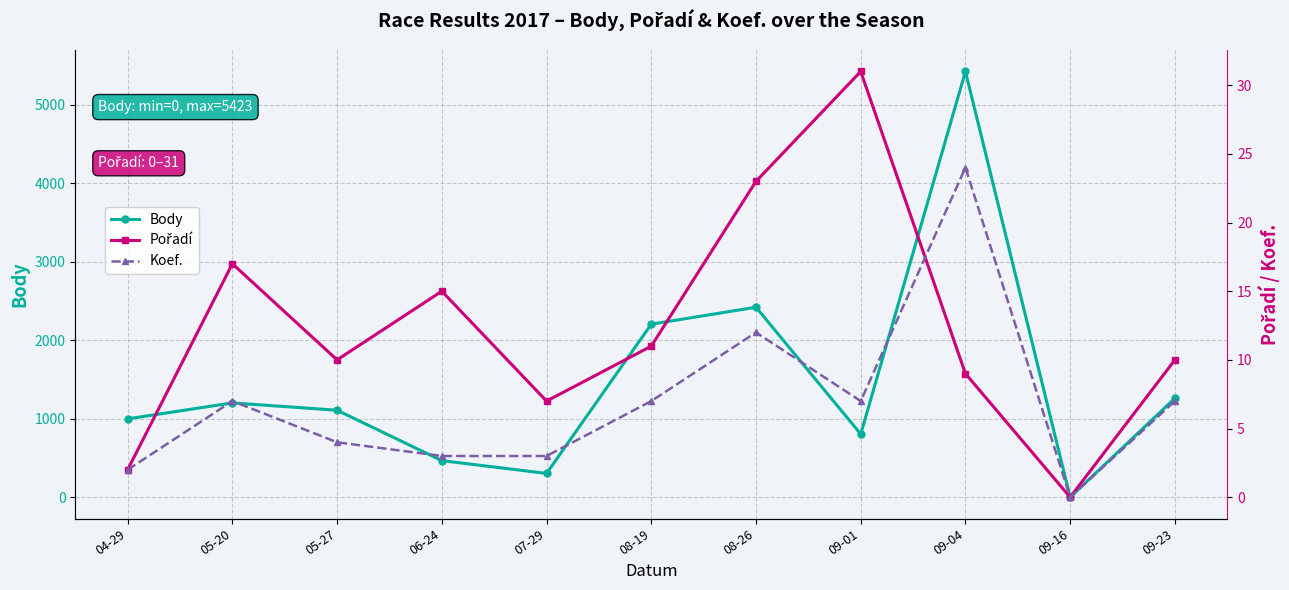

What is the difference between the highest and lowest values at 08-19?

2197